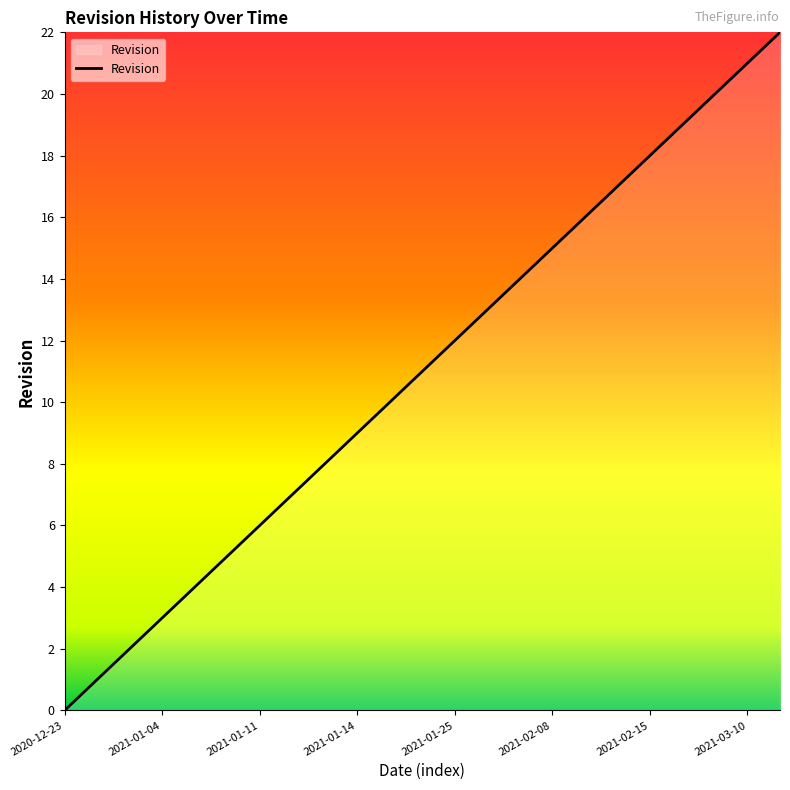

What is the greatest value displayed?

22